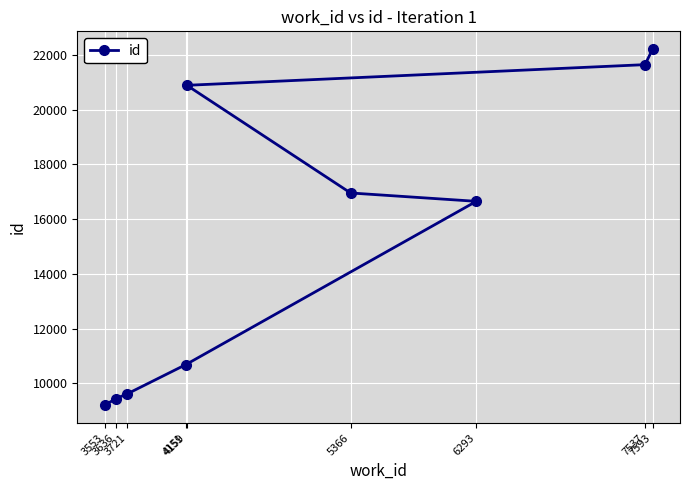

List the labels in order of value, largest first.

7593, 7537, 4159, 5366, 6293, 4151, 3721, 3636, 3553